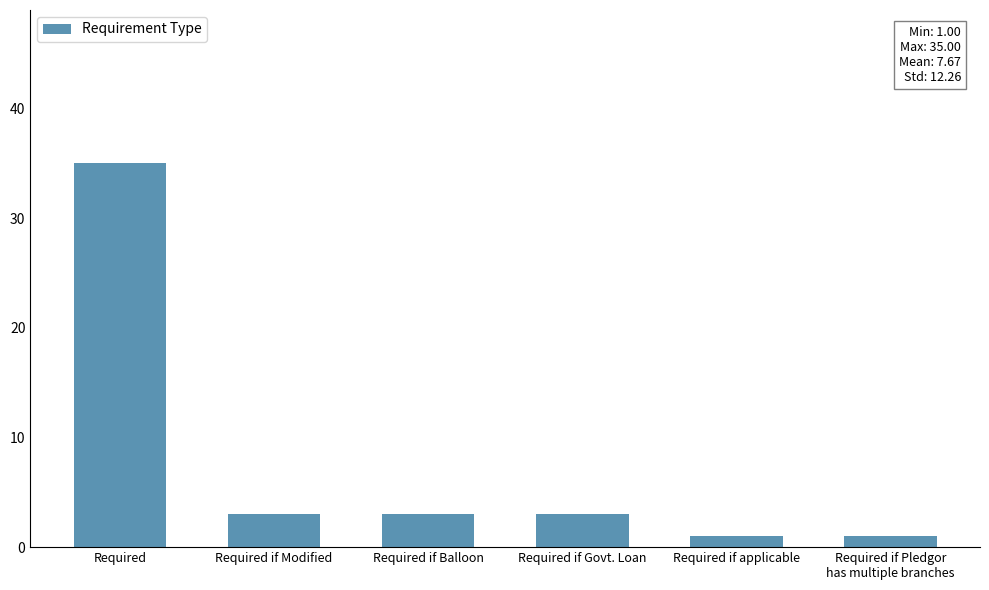

What is the approximate value at Required if Pledgor
has multiple branches?

1